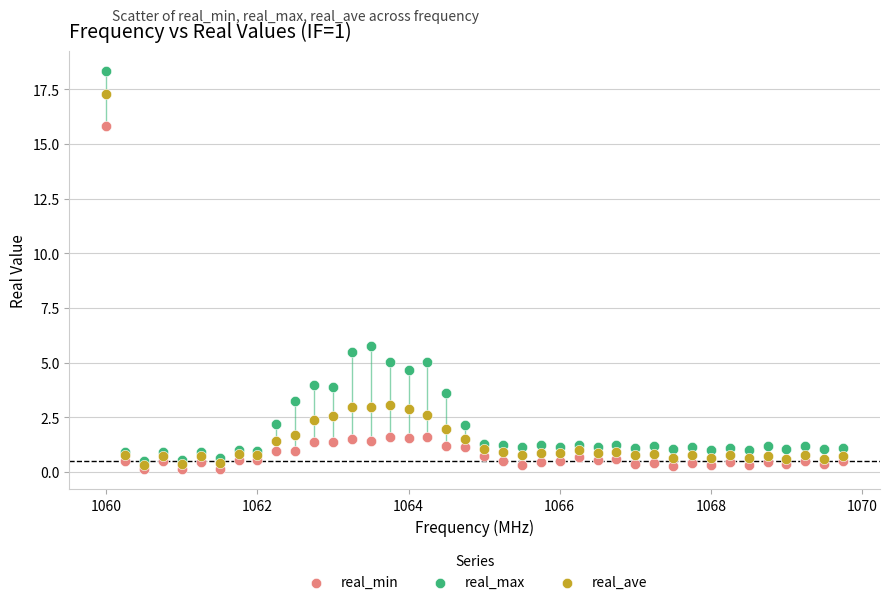

In the real_max series, what Y value is closest to 9?

5.8